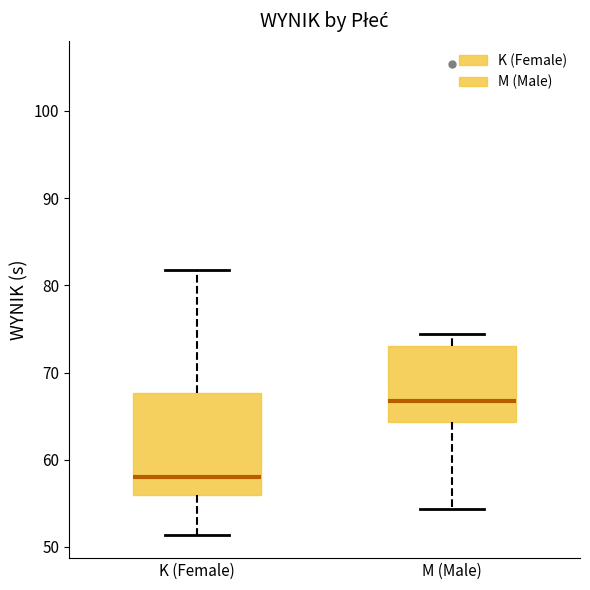

Where does the median line of the box for K (Female) sit on the y-axis? The values are not printed on the chart, so give them approximately, as read against the axis.

58